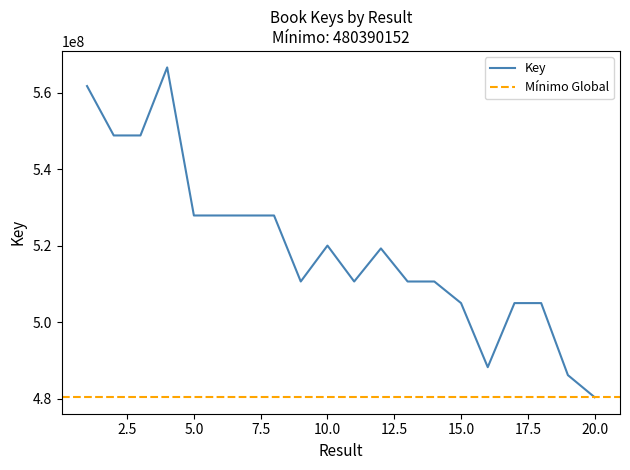

Rank the categories by value from highest to lowest.

4, 1, 2, 3, 5, 6, 8, 7, 10, 12, 9, 11, 13, 14, 18, 17, 15, 16, 19, 20